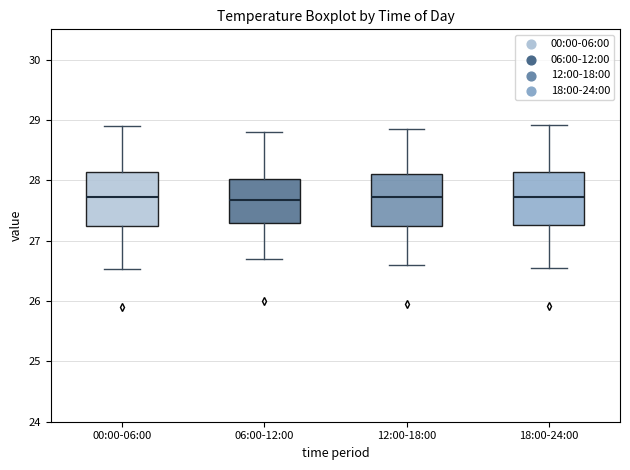

Where is the upper edge of the box for 12:00-18:00 on the y-axis? The values are not printed on the chart, so give them approximately, as read against the axis.

28.1